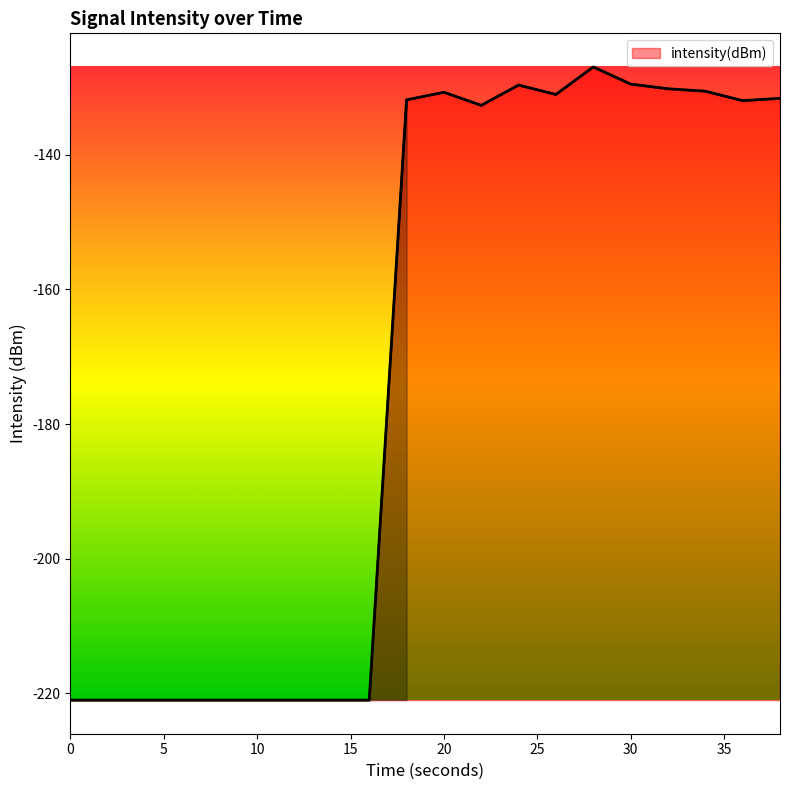

What is the maximum value shown in the chart?

-126.9